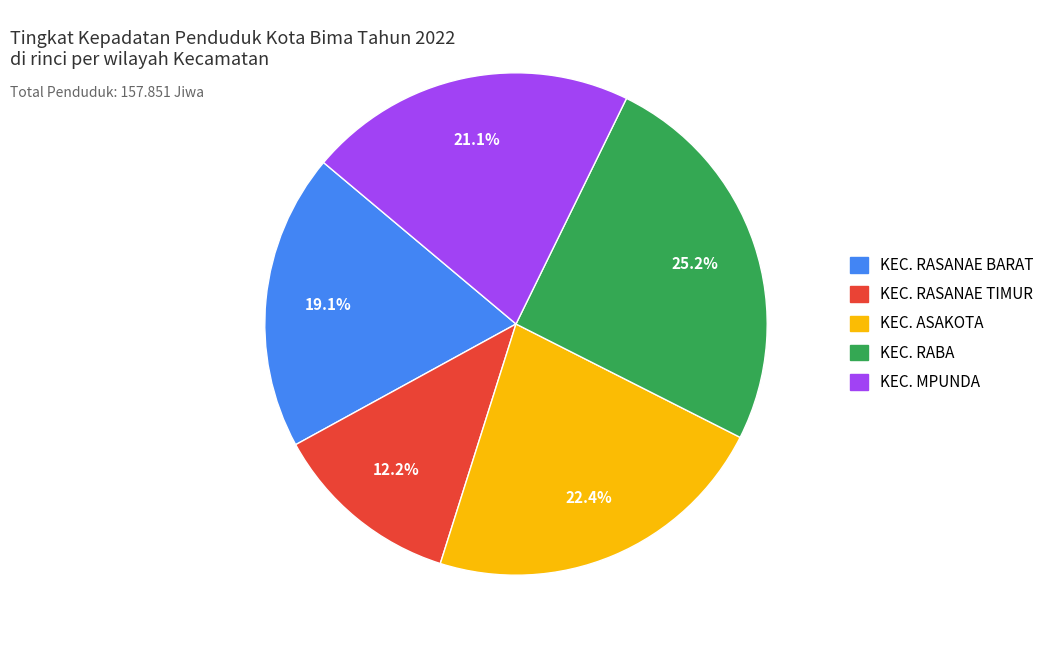

Does KEC. ASAKOTA represent more than half of the total?

No